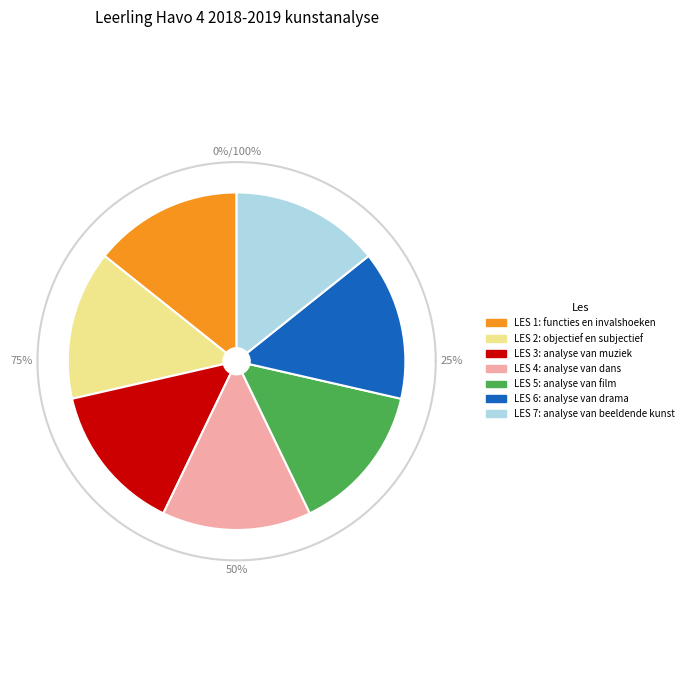

Between LES 2: objectief en subjectief and LES 3: analyse van muziek, which is larger?

LES 3: analyse van muziek